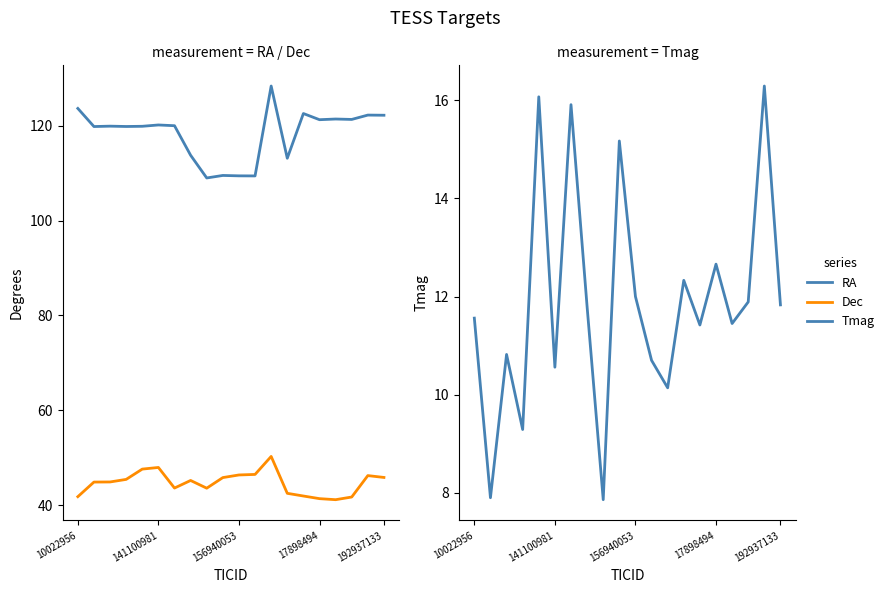

At which category is the sum across all series the highest?

12